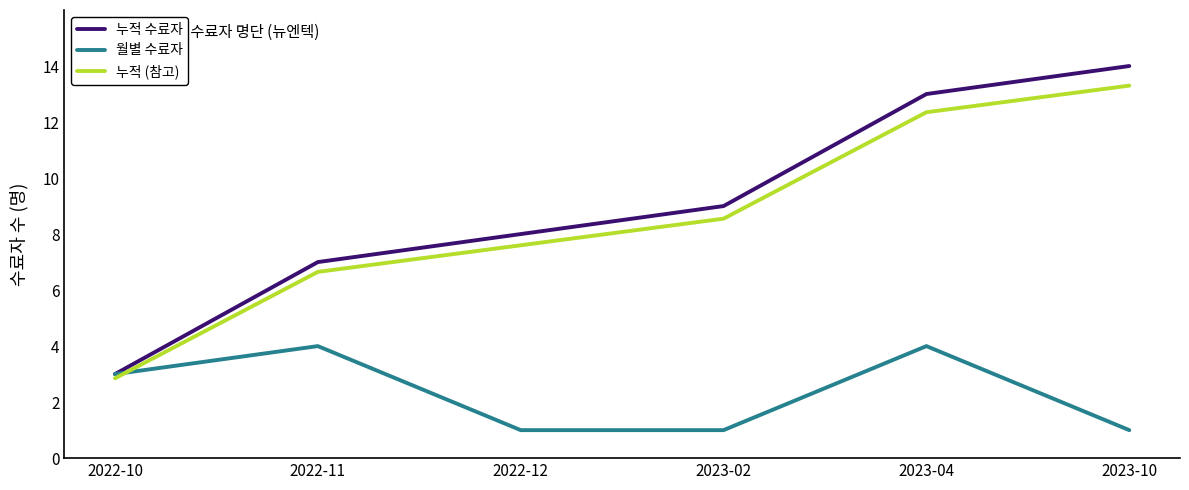

List the series in order of their peak value, highest first.

누적 수료자, 누적 (참고), 월별 수료자